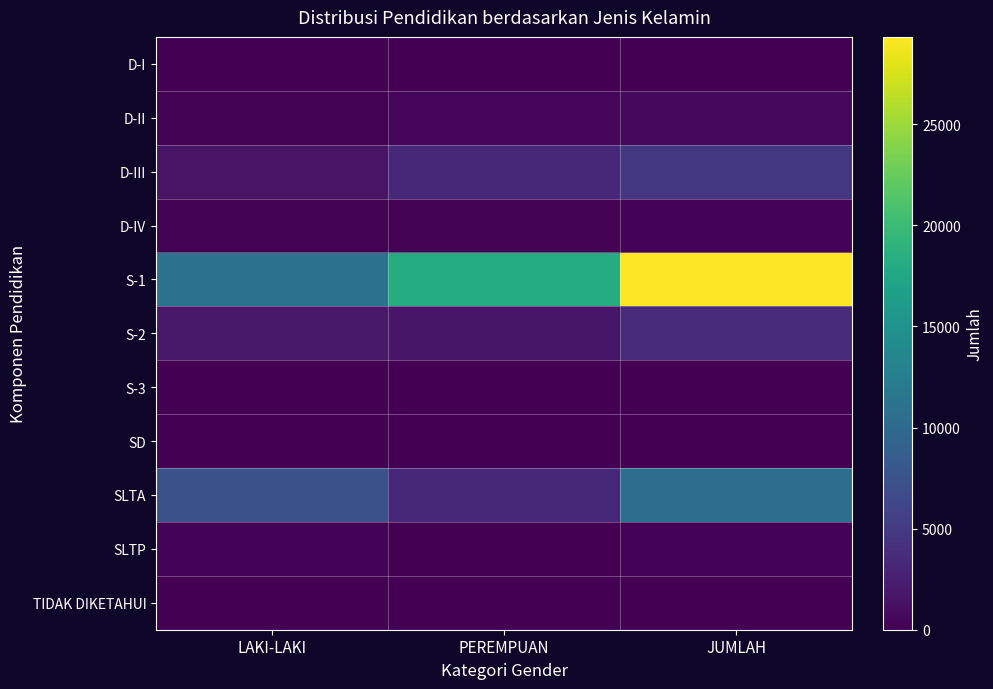

Which series has the largest range (max minus min)?

S-1